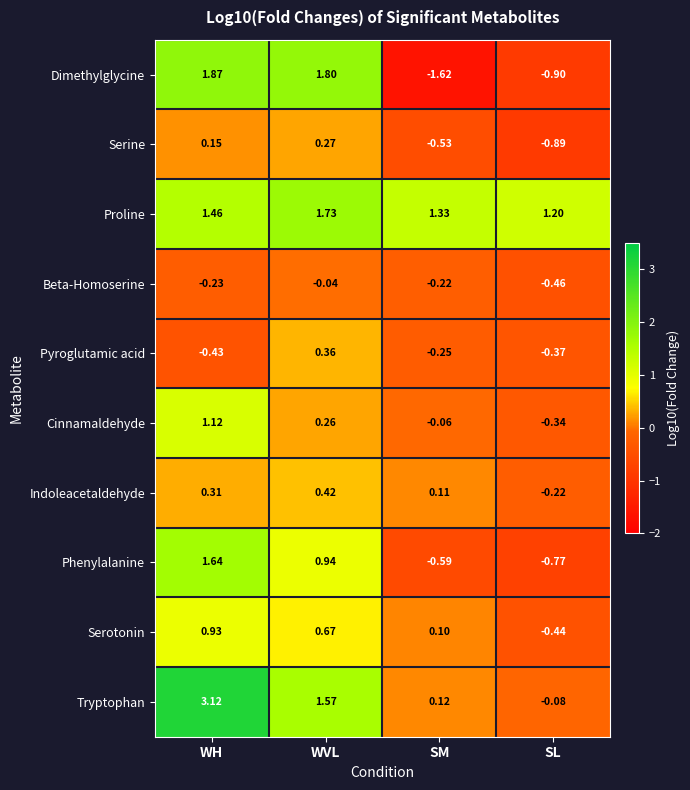

At which label does Serotonin first exceed 0?

WH